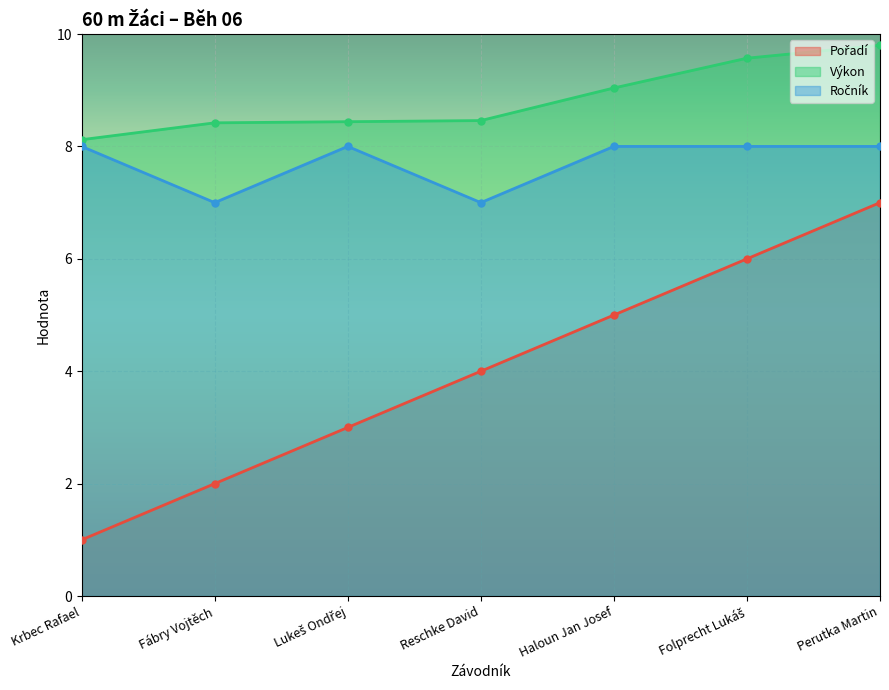

What is the difference between the highest and lowest values at Reschke David?

4.5